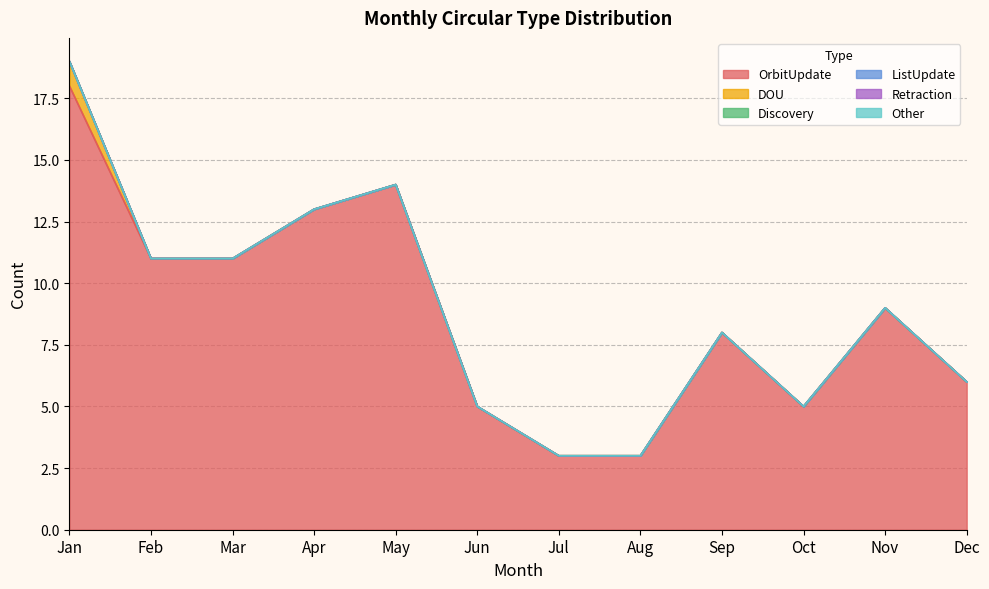

How many distinct data groups are displayed?

6